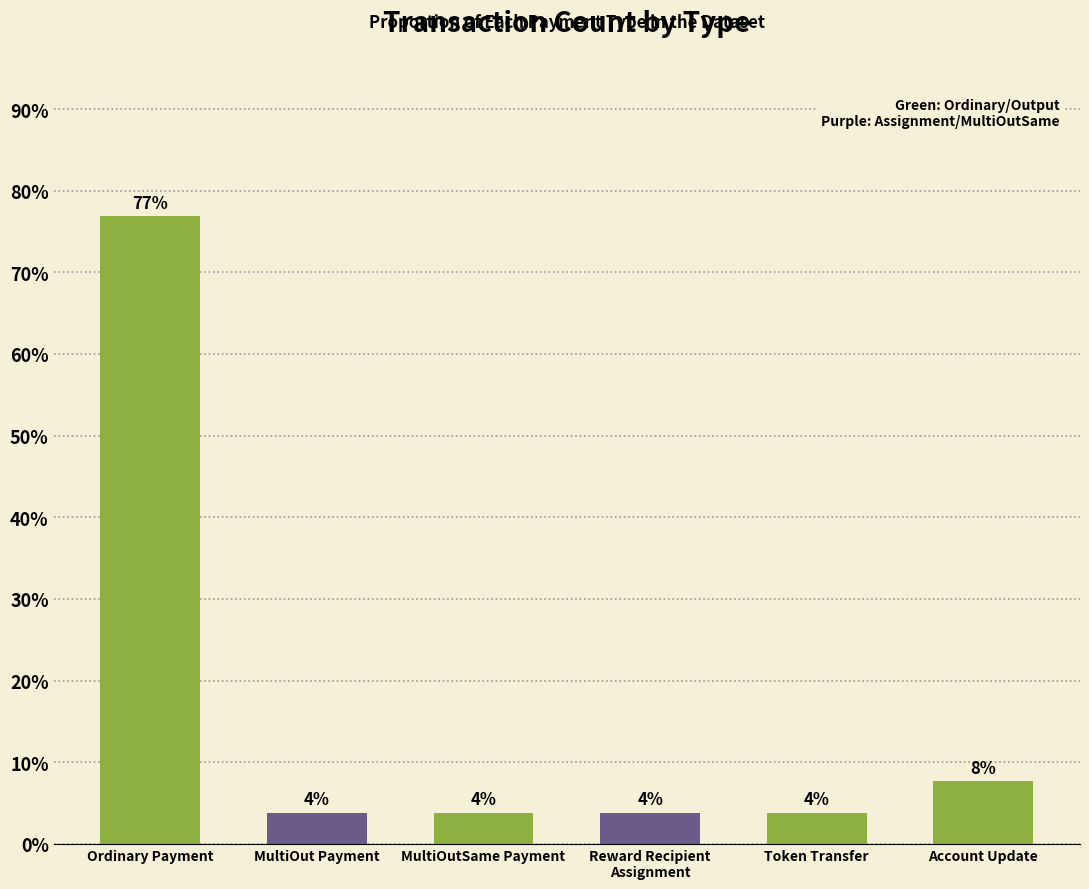

What is the label of the 3rd bar from the right?

Reward Recipient
Assignment